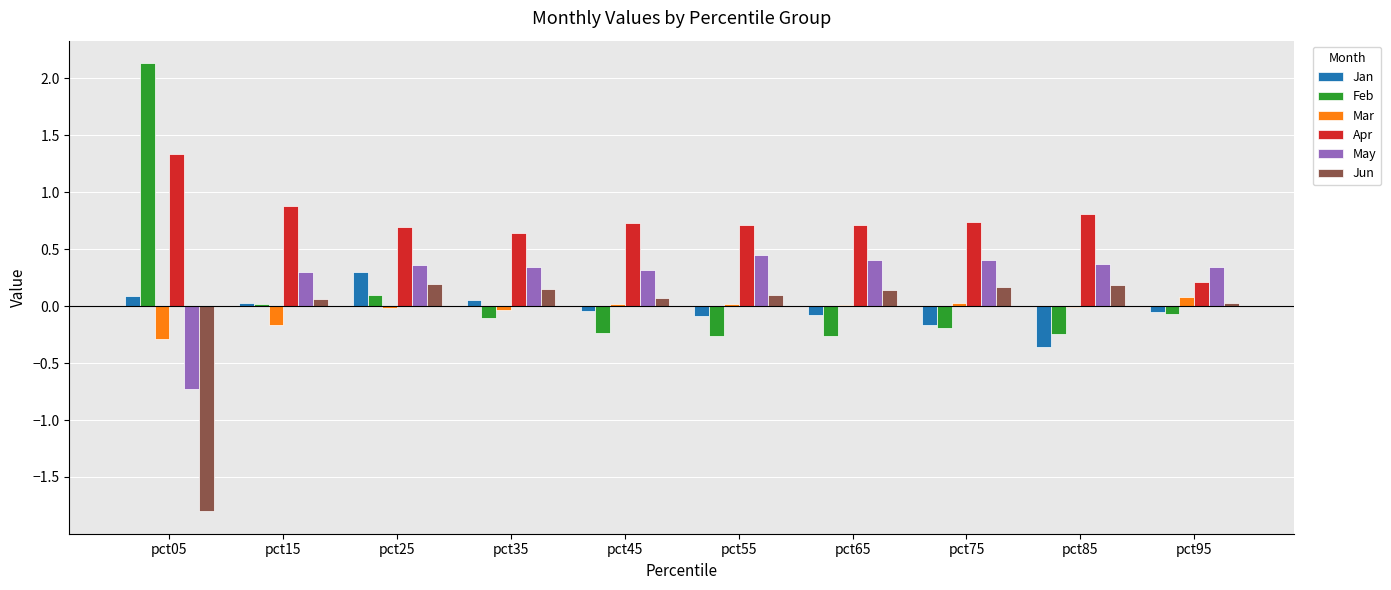

Which series has the largest total across all categories?

Apr